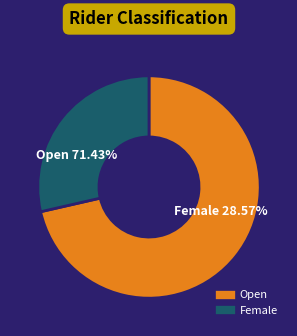

Combined, do Female and Open account for over 50%?

Yes